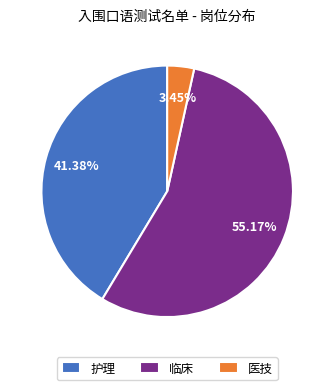

Count the number of slices in the pie.

3